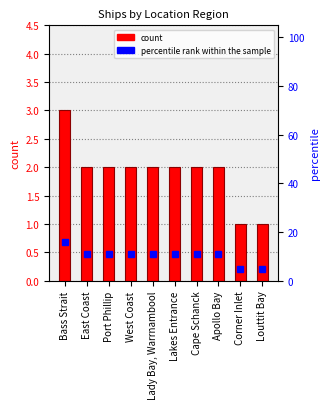

What position from the right is Corner Inlet?

2